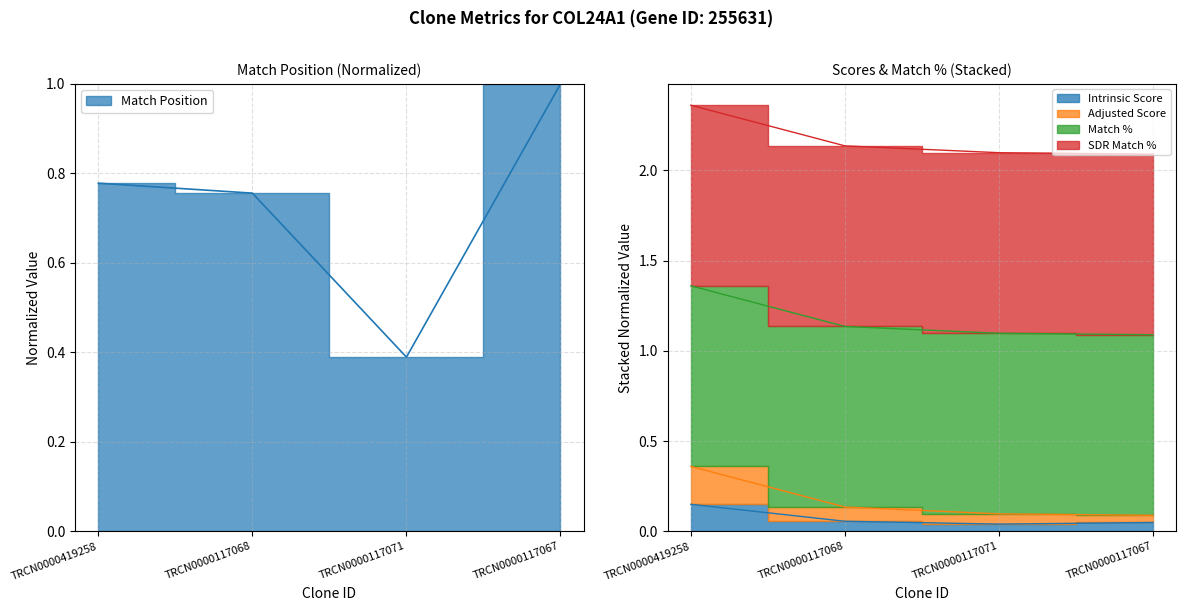

Does the chart have visible grid lines?

Yes